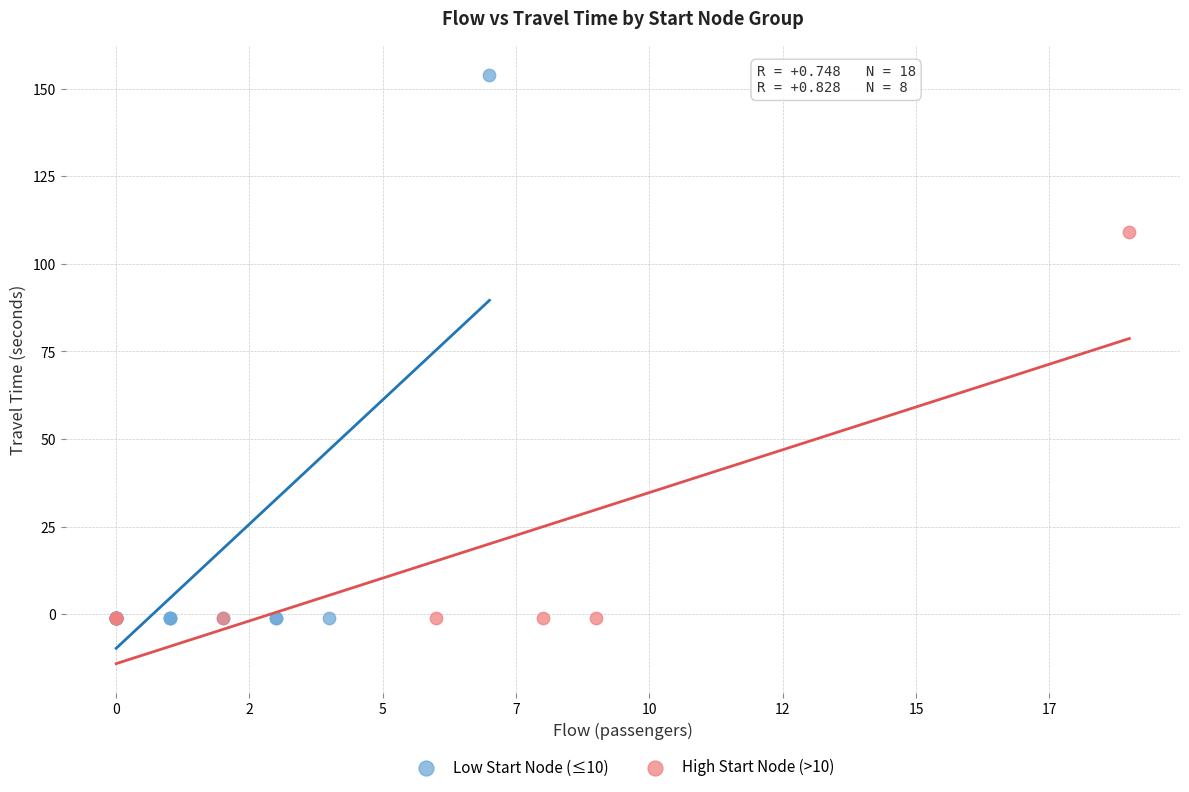

Which series contains the highest Y value?

Low Start Node (≤10)